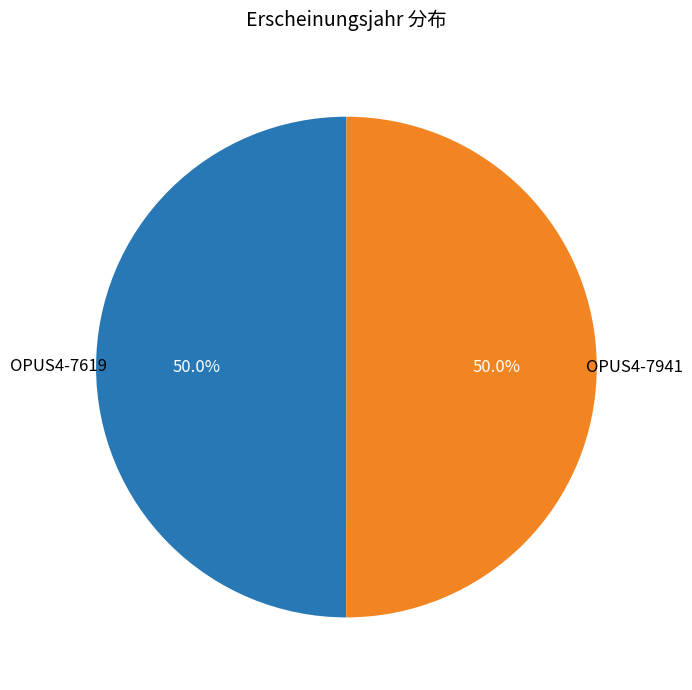

What is the total percentage of OPUS4-7941 and OPUS4-7619?

100.0%